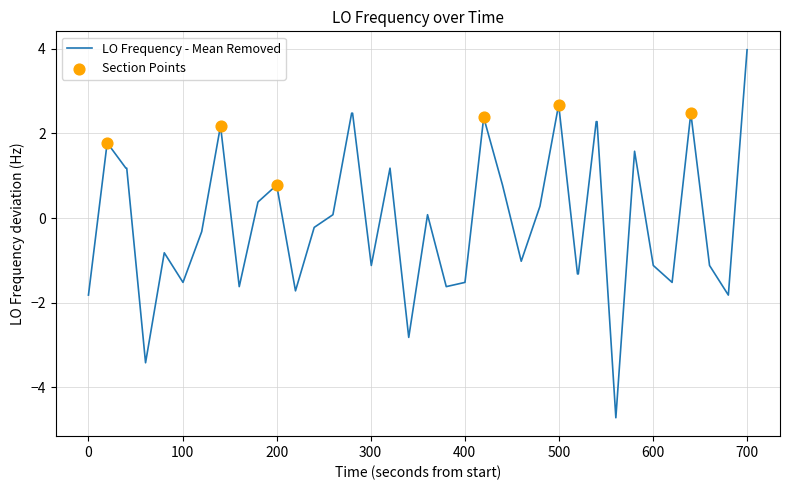

What is the difference between the maximum and minimum values?

8.7